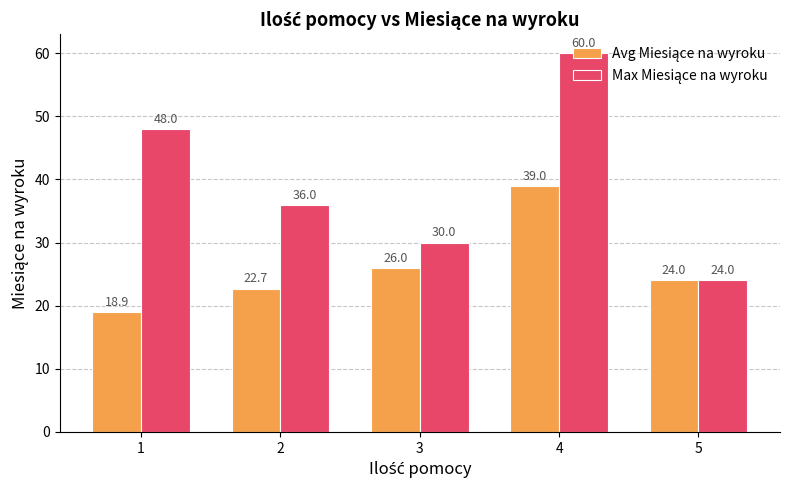

At which category is the sum across all series the highest?

4